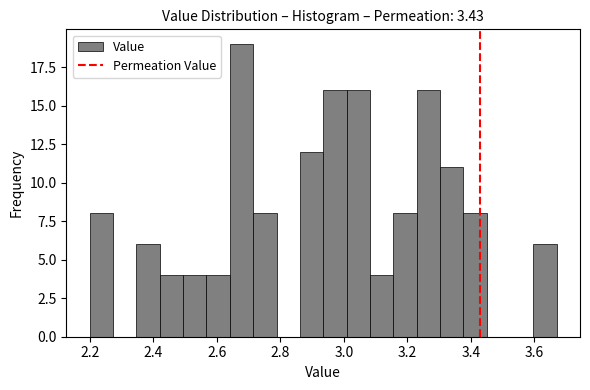

Around what value on the x-axis is the tallest bar? Give the approximate position of its centre, as read against the axis.

2.68